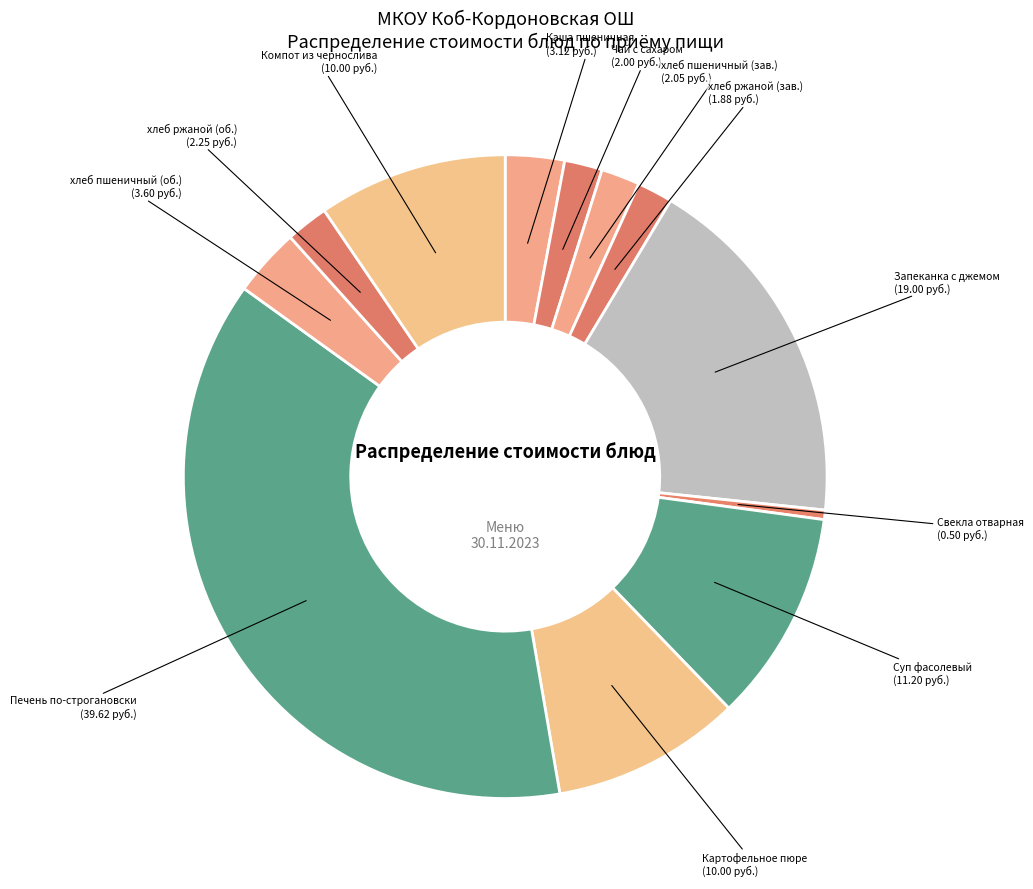

Is there any slice that represents more than half of the pie?

No